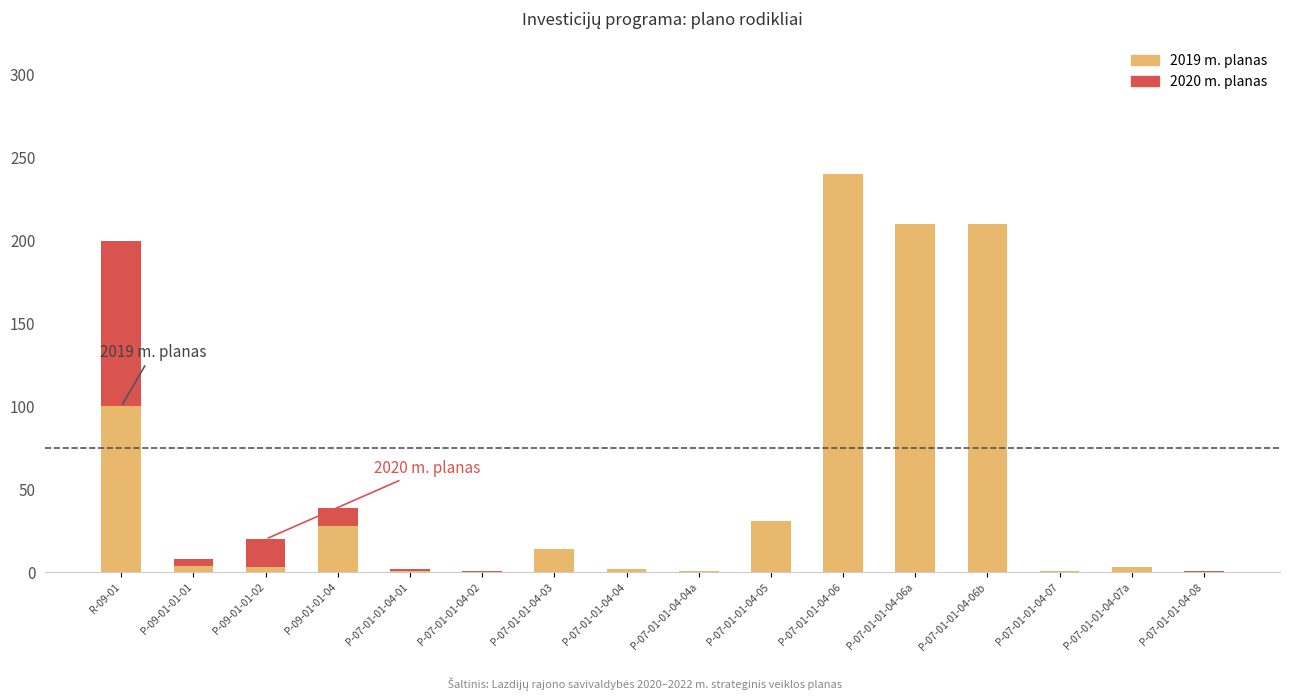

What is the maximum value for 2019 m. planas?

240